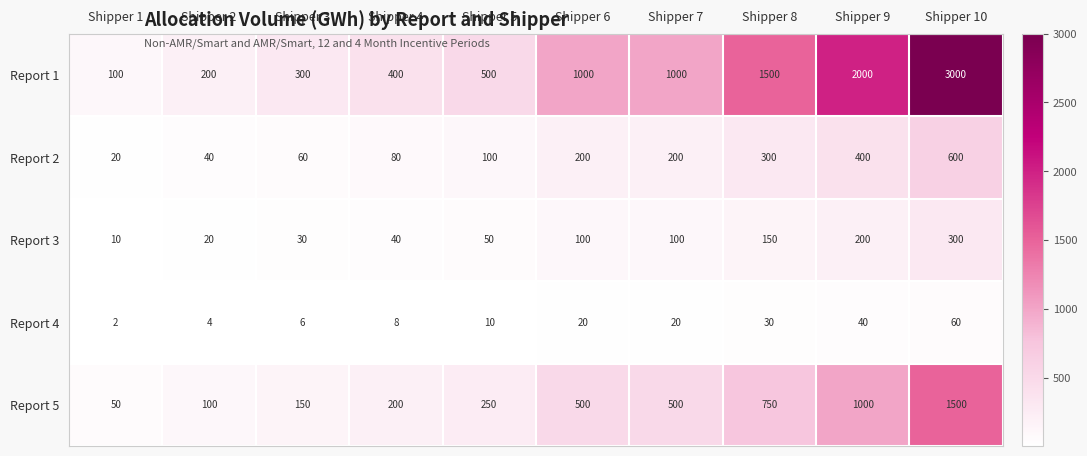

Which series has the largest range (max minus min)?

Report 1